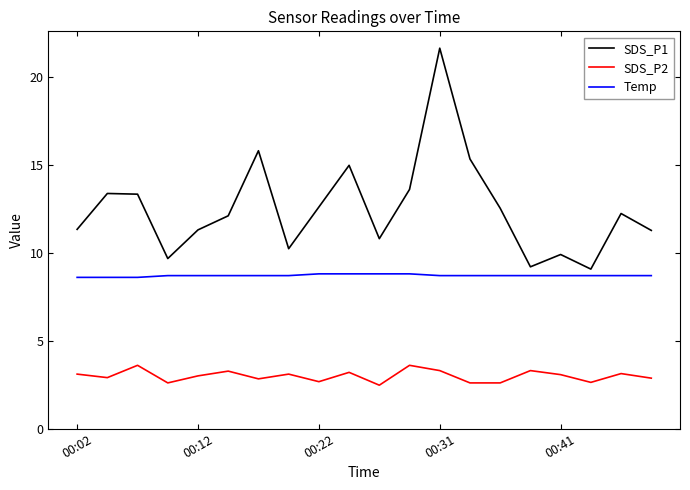

List the series in order of their peak value, highest first.

SDS_P1, Temp, SDS_P2